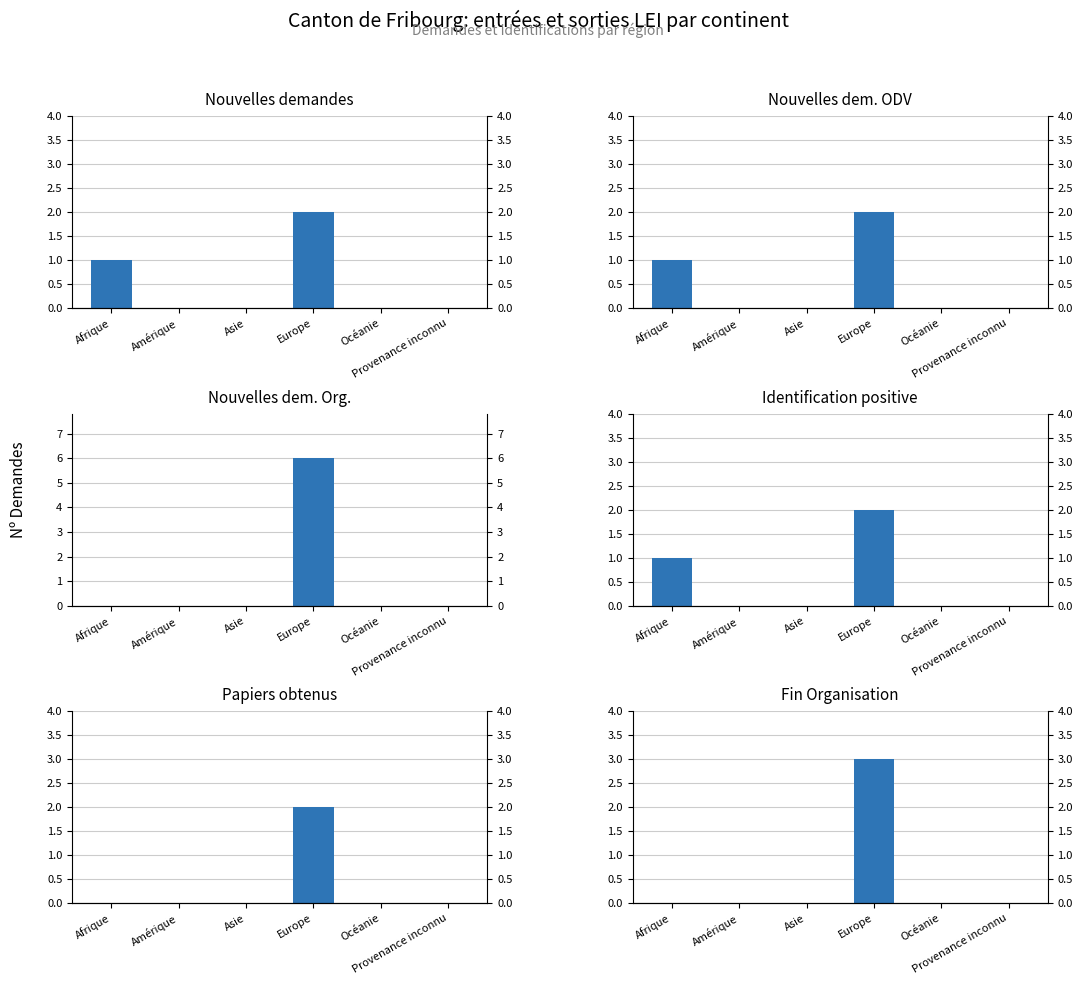

Which has a higher value, Asie or Amérique?

Asie